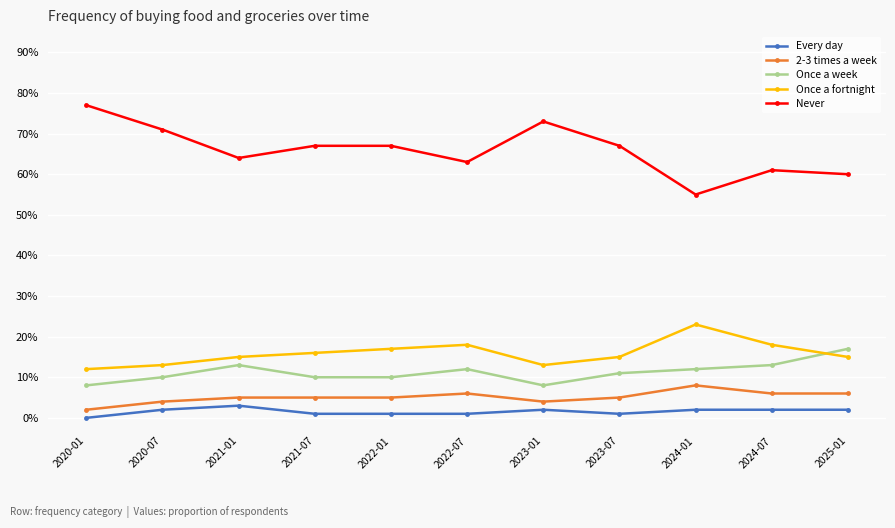

Is this an area chart (filled region under the line)?

No